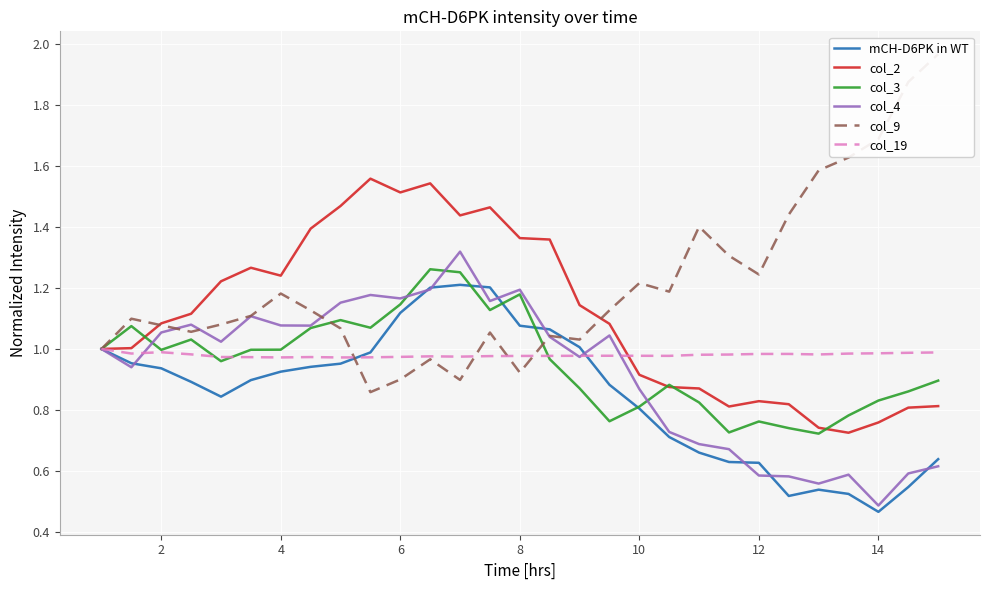

Count the number of data series in this chart.

6